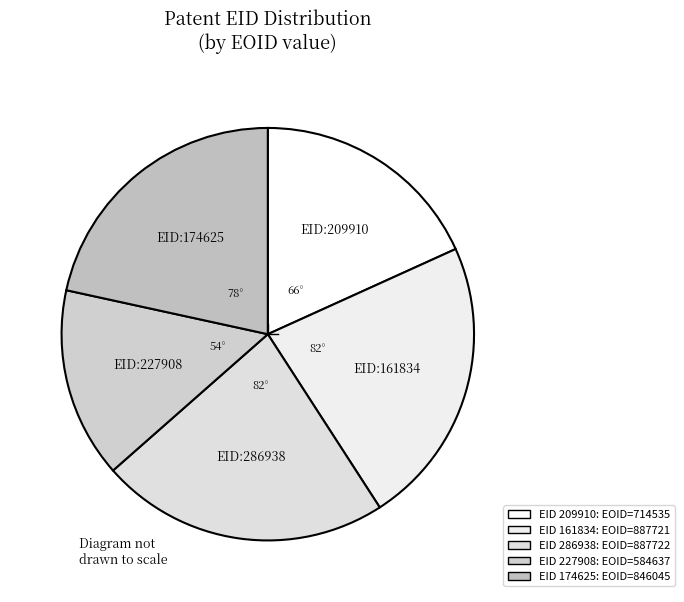

What is the largest slice in the pie chart?

286938